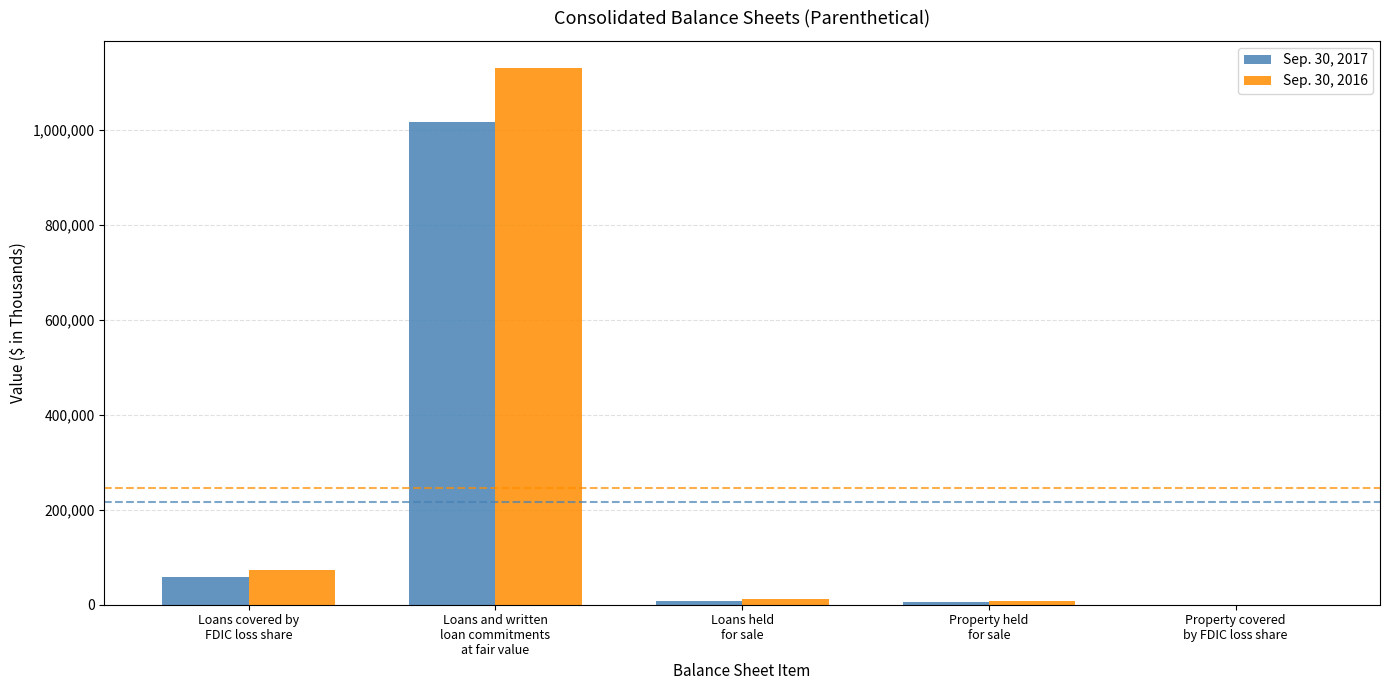

What is the sum of all Sep. 30, 2016 values?

1225519